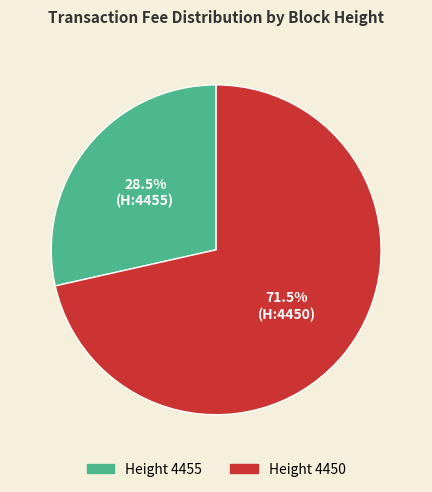

Is there a majority slice in this chart?

Yes